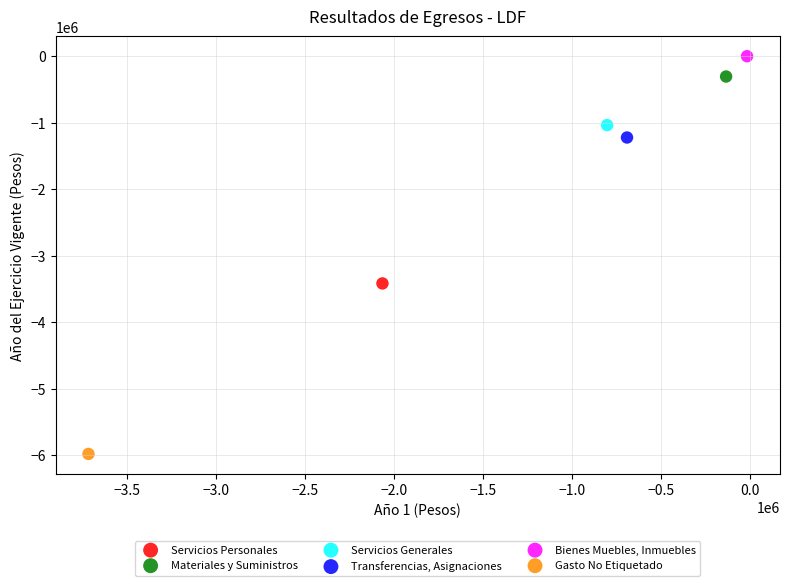

Which series contains the highest Y value?

Bienes Muebles, Inmuebles